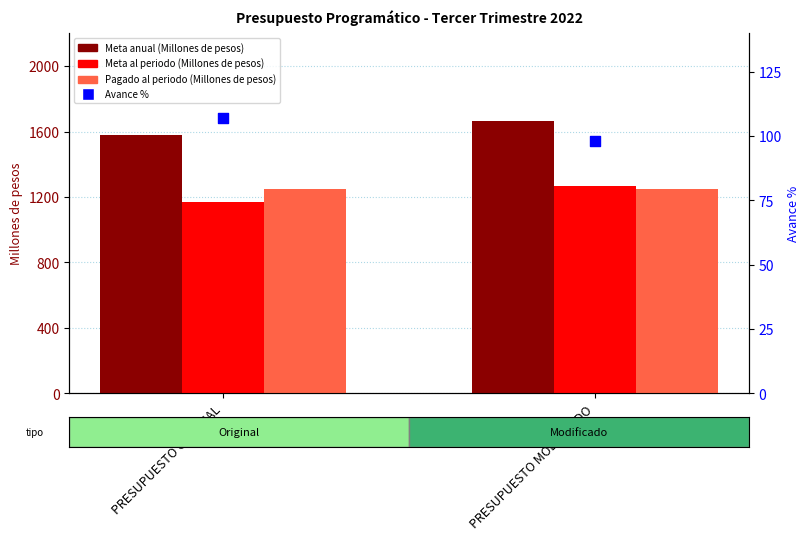

What is the total value across all series at PRESUPUESTO ORIGINAL?

4102.7